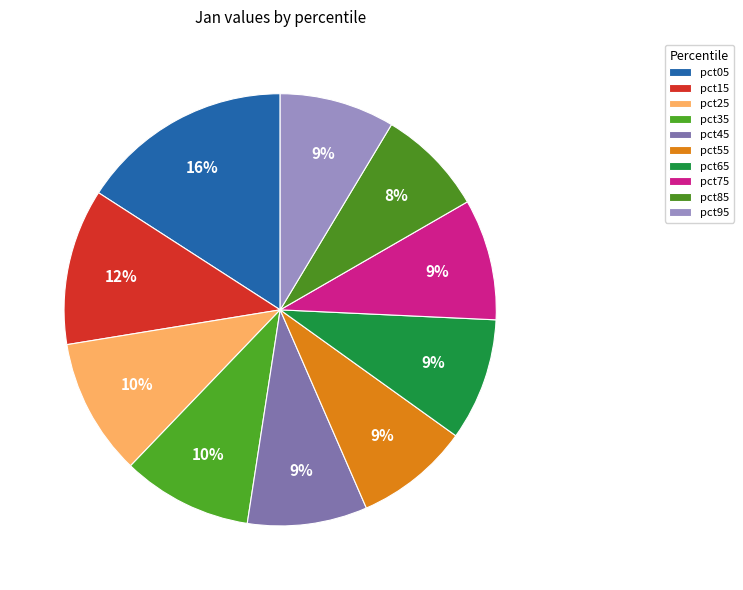

Count the number of slices in the pie.

10